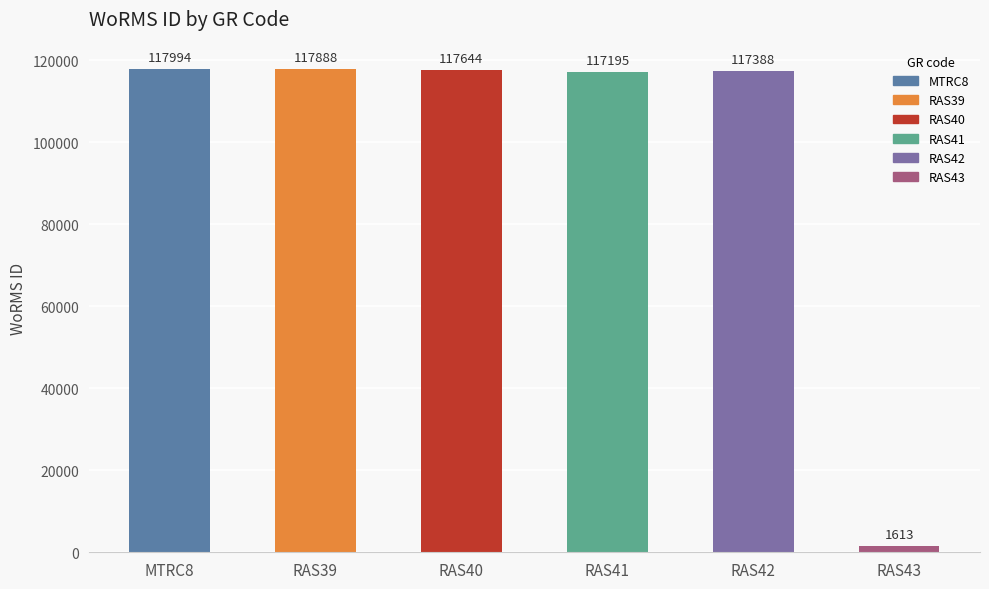

Reading right to left, what are all the values shown in this chart?

RAS43=1613	RAS42=117388	RAS41=117195	RAS40=117644	RAS39=117888	MTRC8=117994